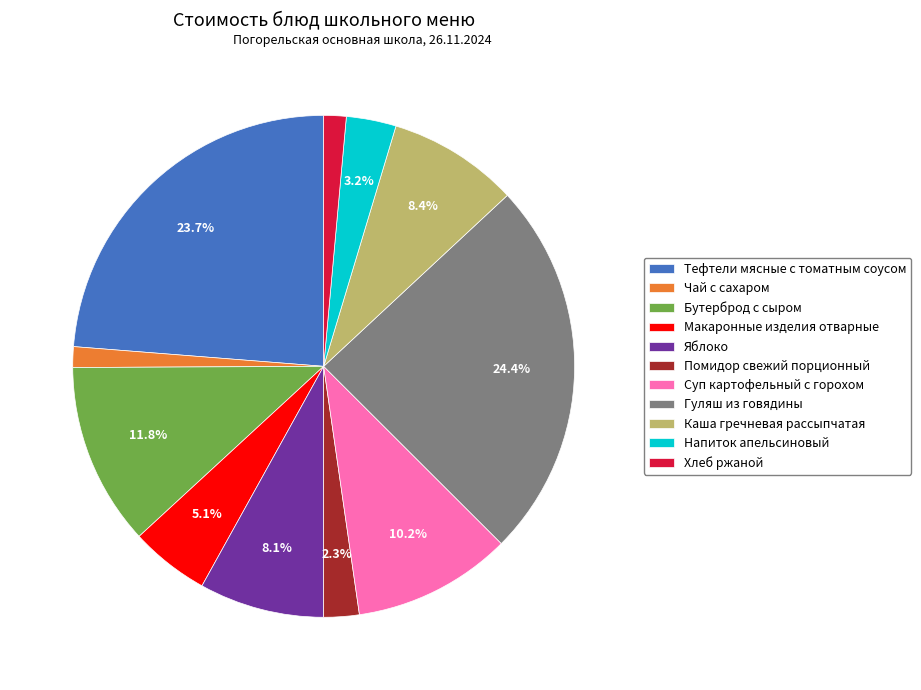

Combined, do Хлеб ржаной and Помидор свежий порционный account for over 50%?

No